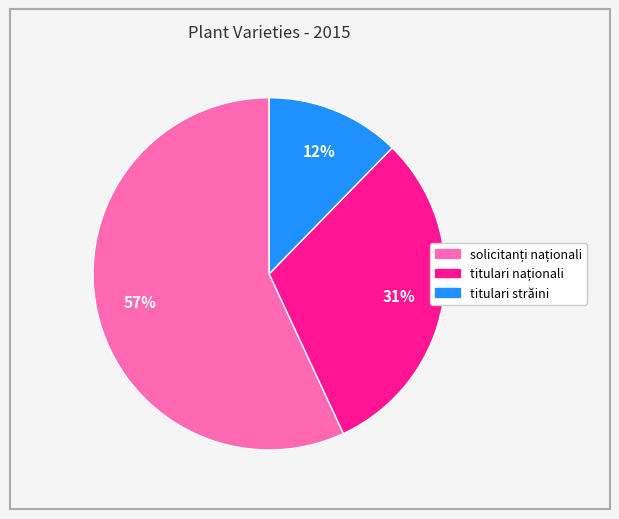

To the nearest percent, what is the difference between the largest and smallest slice percentages?

45%